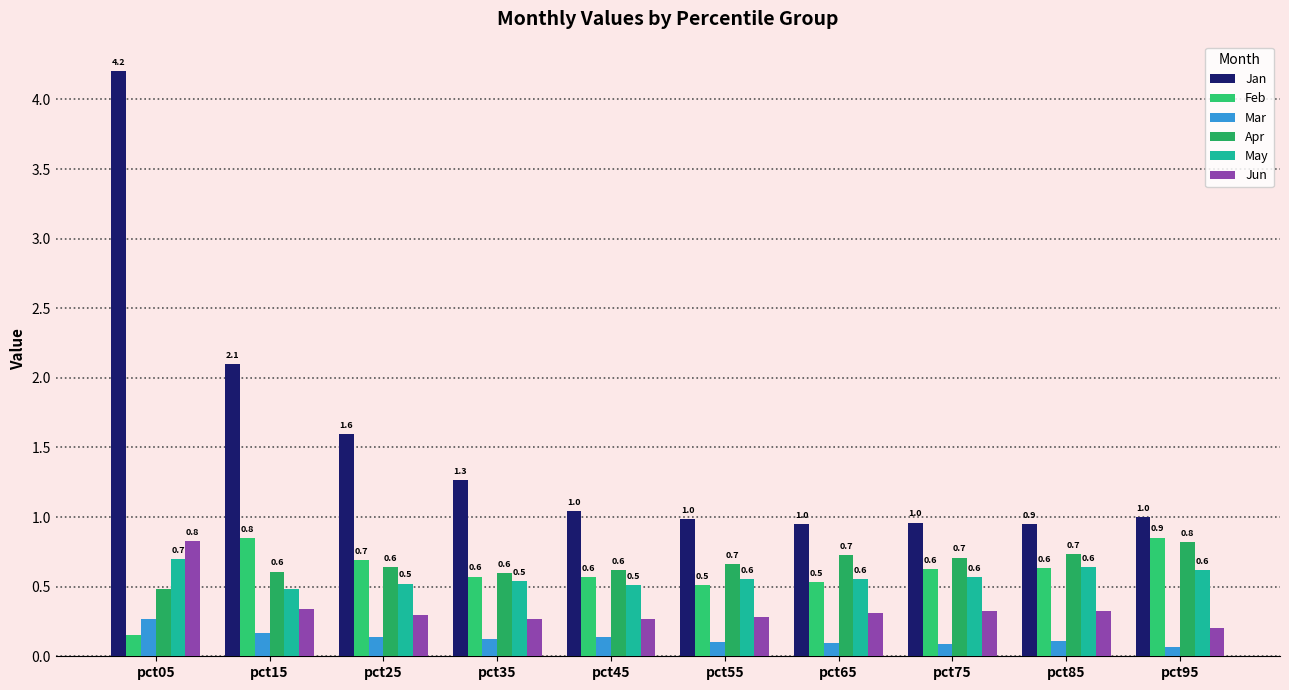

Count the number of categories in the chart.

10